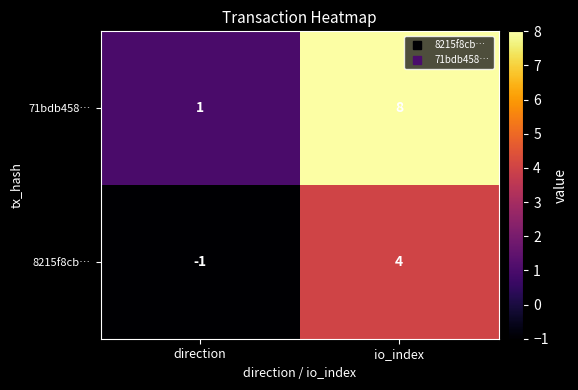

Is it true that 8215f8cb… equals 2 at io_index?

False